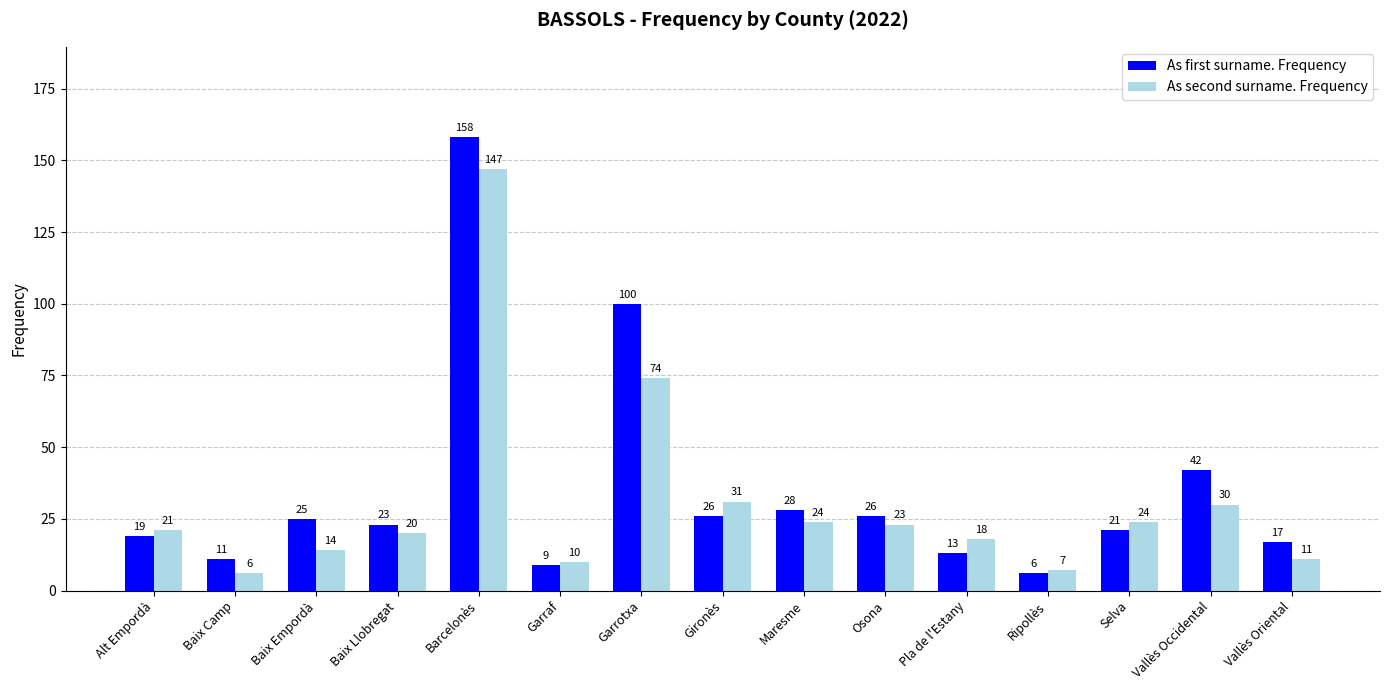

What position from the left is Ripollès?

12